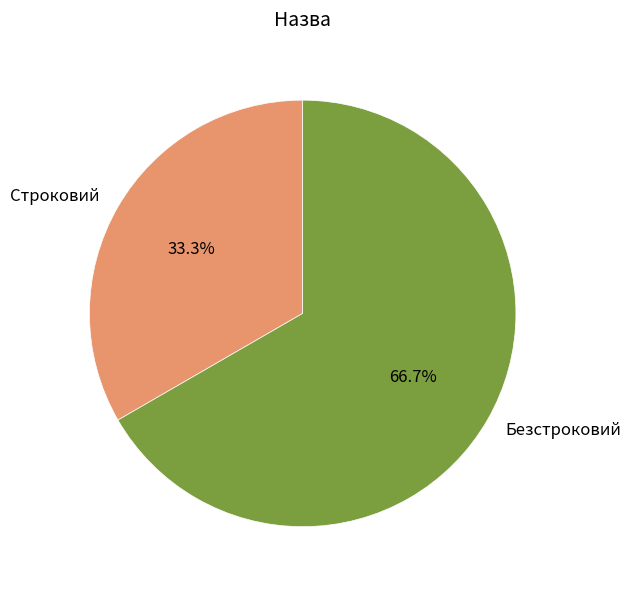

What portion of the pie excludes Строковий?

66.7%